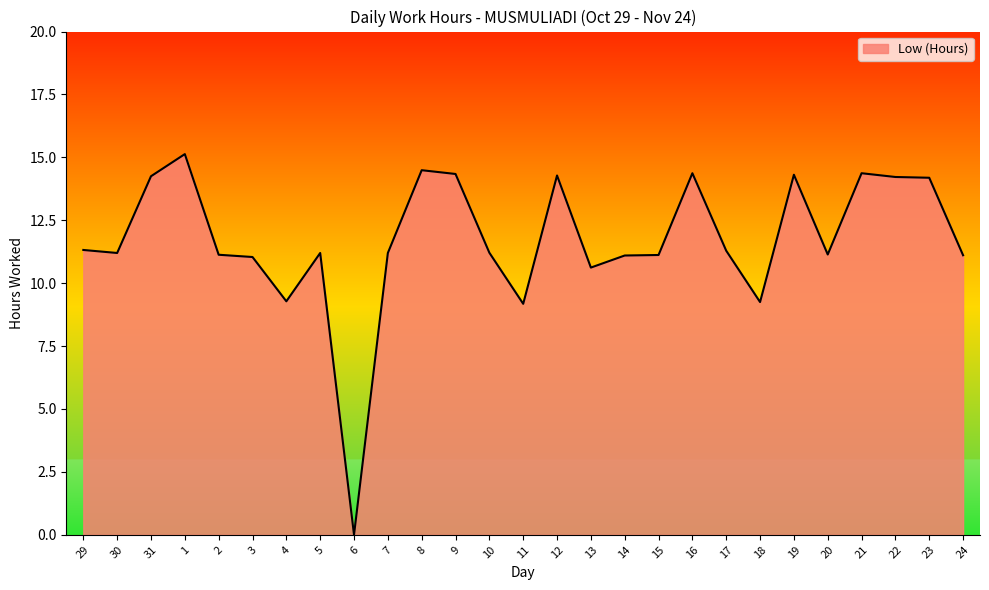

What is the difference between the second highest and second lowest values?

5.3